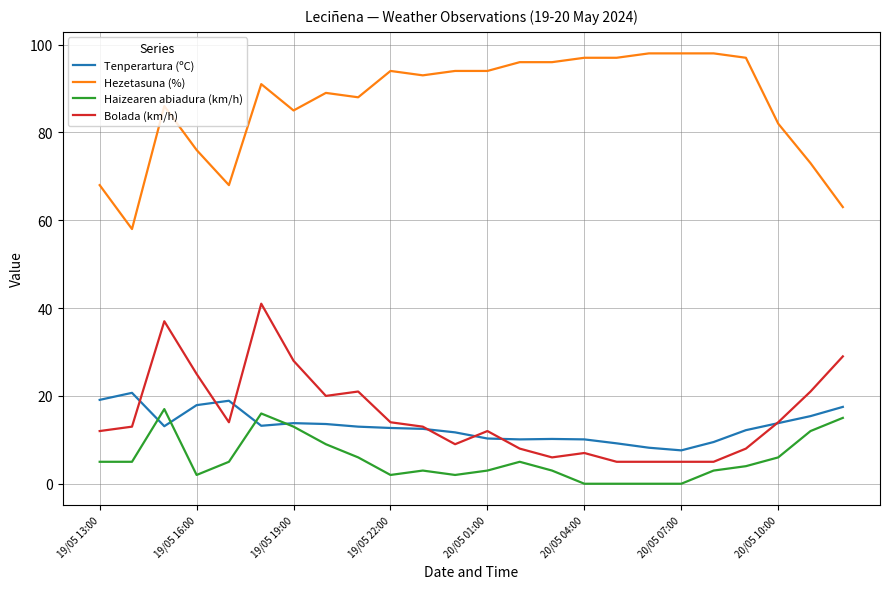

True or false: Haizearen abiadura (km/h) and Hezetasuna (%) intersect in this chart.

False